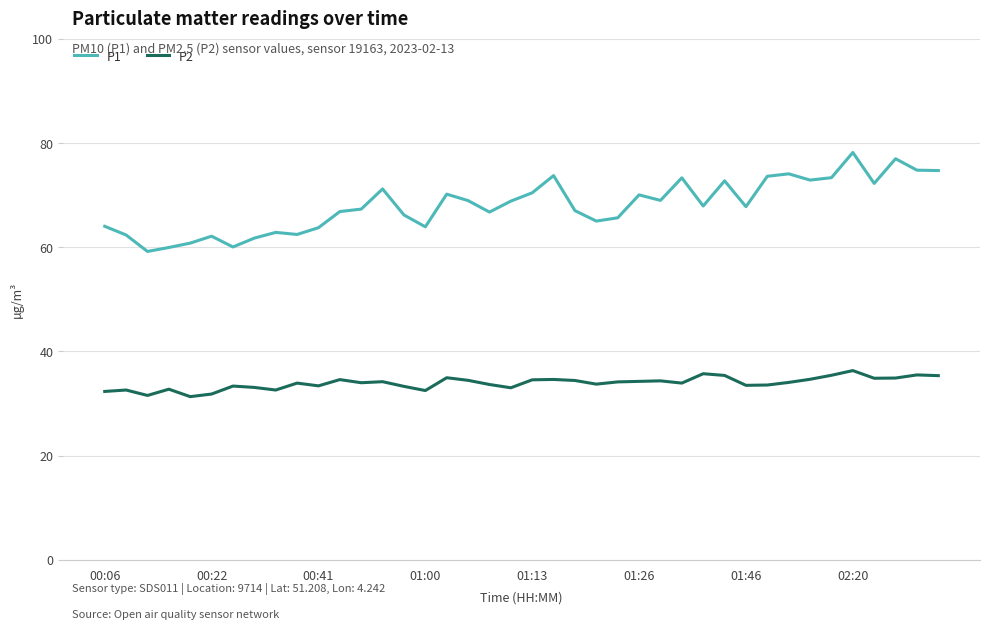

In P1, how many points are lower than both neighbors (excluding endpoints)?

11